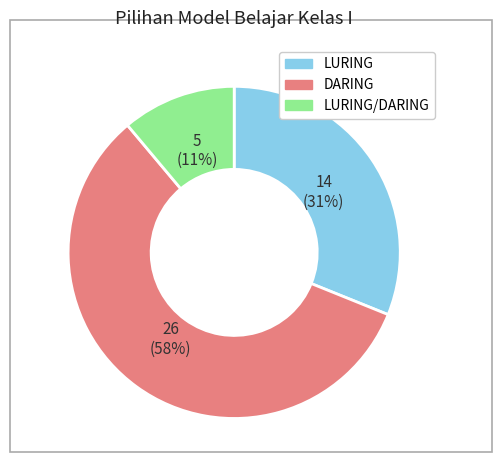

Combined, do LURING and DARING account for over 50%?

Yes